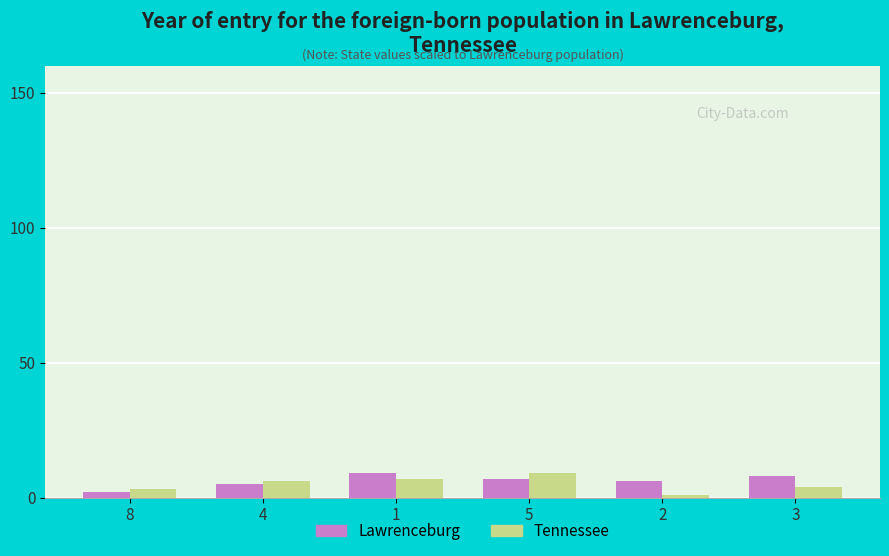

What is the label of the 6th bar from the right?

8